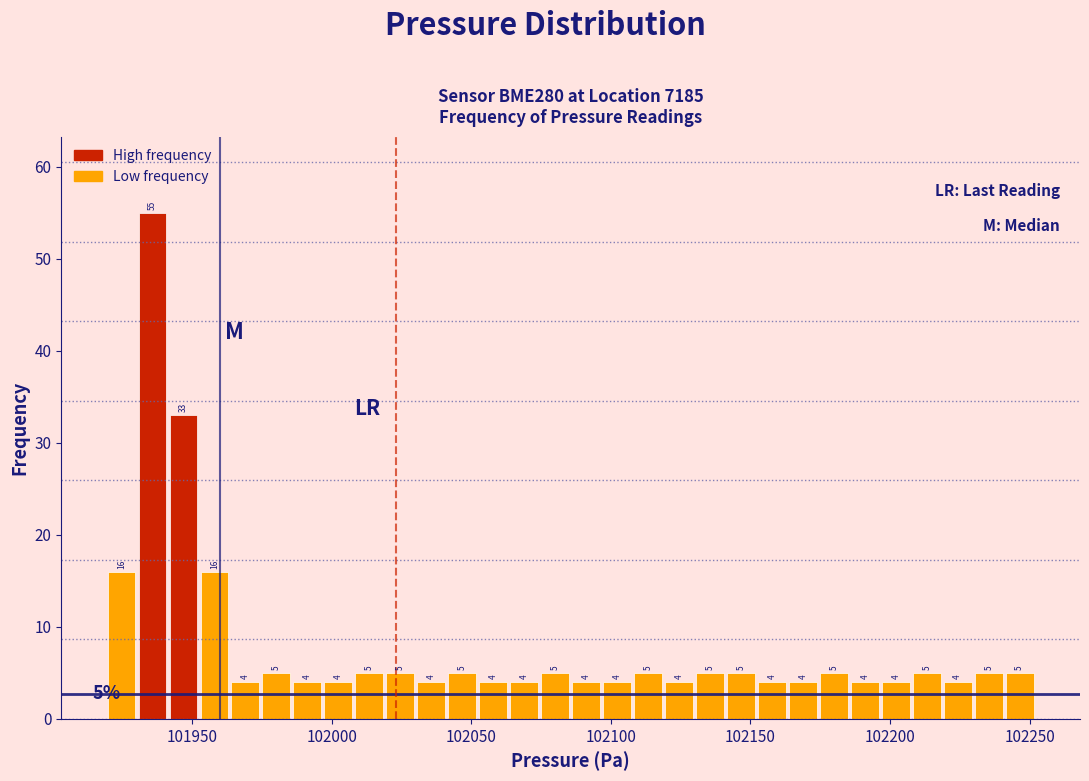

Read against the x-axis, roughly where is the centre of the tallest bar?

101935